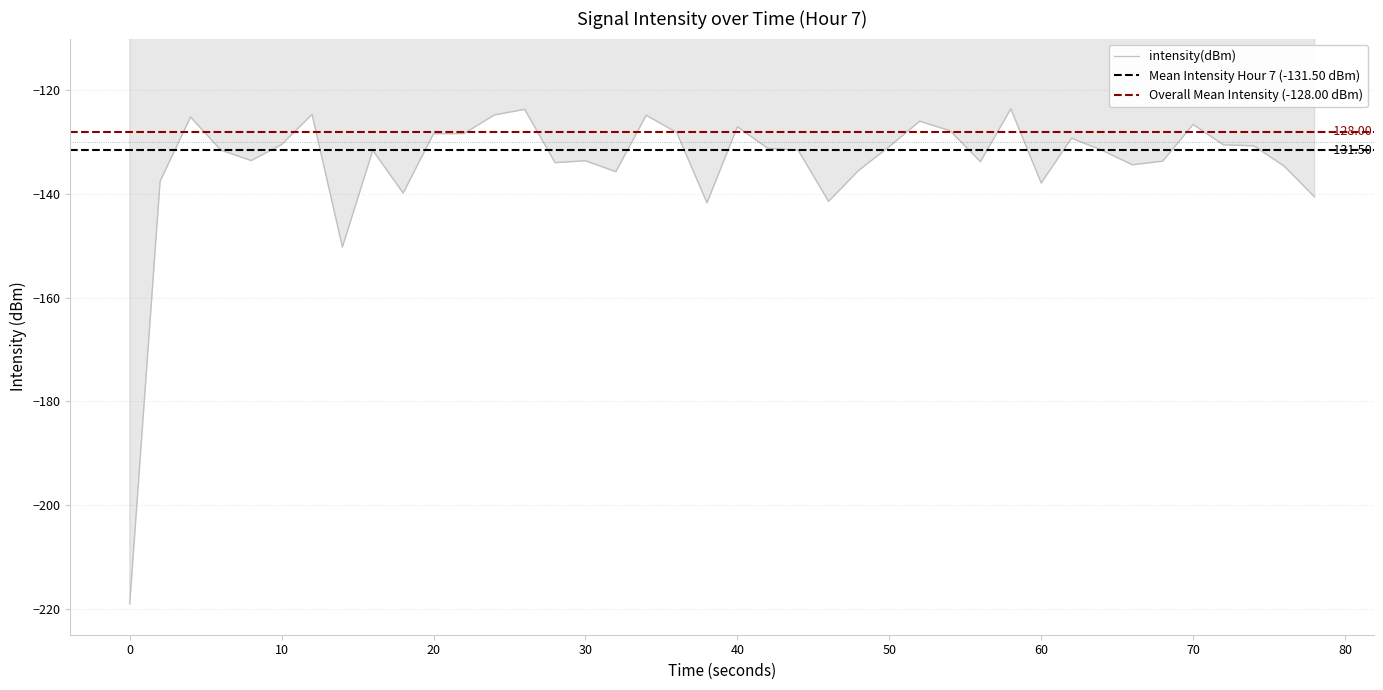

Count the number of data series in this chart.

1